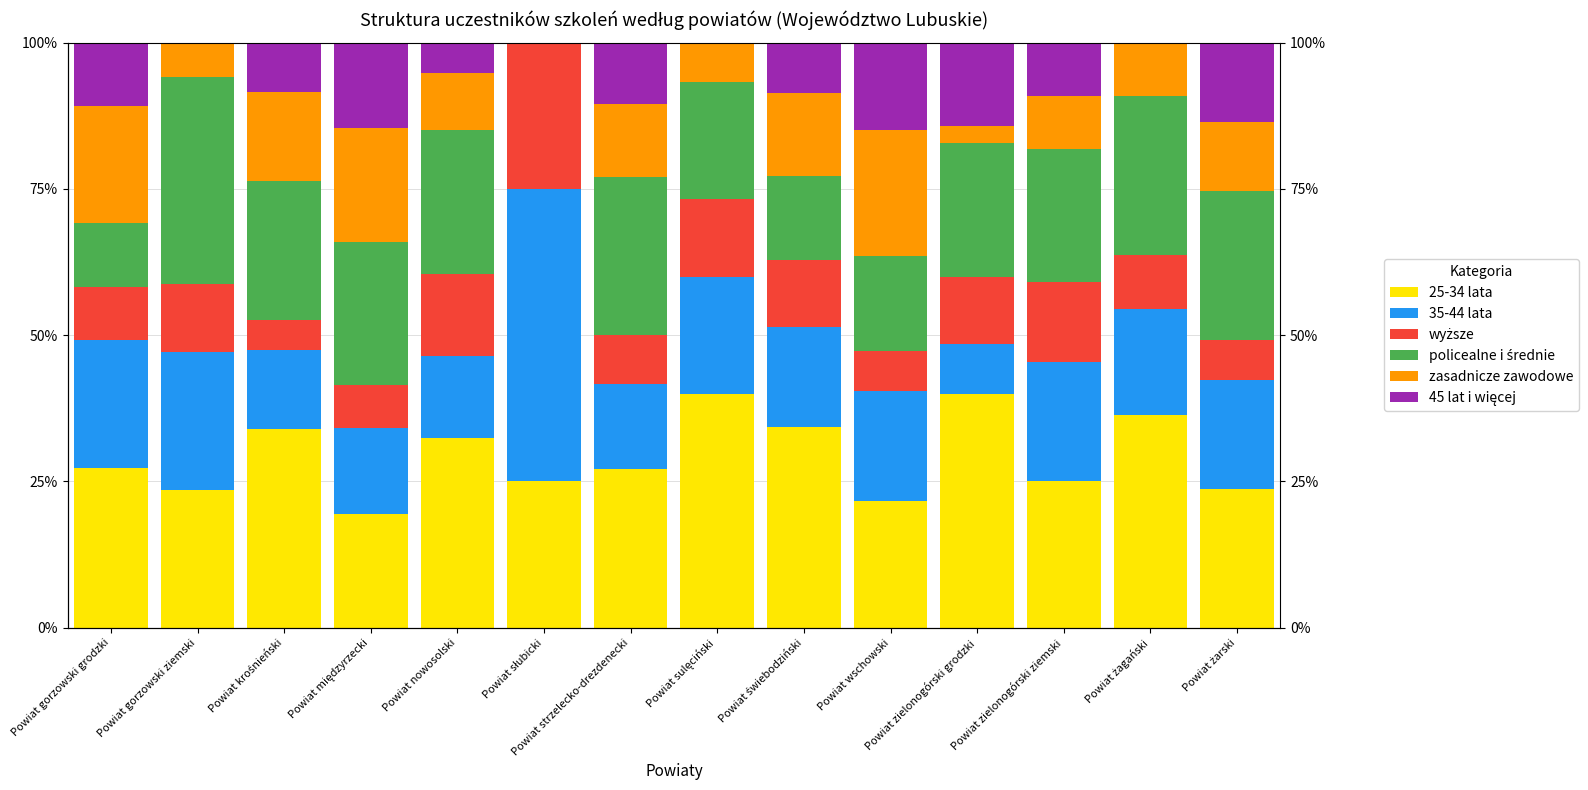

Reading left to right, transcribe all the data shown in this chart.

25-34 lata: Powiat gorzowski grodzki=27.3	Powiat gorzowski ziemski=23.5	Powiat krośnieński=33.9	Powiat międzyrzecki=19.5	Powiat nowosolski=32.5	Powiat słubicki=25.0	Powiat strzelecko-drezdenecki=27.1	Powiat sulęciński=40.0	Powiat świebodziński=34.3	Powiat wschowski=21.6	Powiat zielonogórski grodzki=40.0	Powiat zielonogórski ziemski=25.0	Powiat żagański=36.4	Powiat żarski=23.7
35-44 lata: Powiat gorzowski grodzki=21.8	Powiat gorzowski ziemski=23.5	Powiat krośnieński=13.6	Powiat międzyrzecki=14.6	Powiat nowosolski=14.0	Powiat słubicki=50.0	Powiat strzelecko-drezdenecki=14.6	Powiat sulęciński=20.0	Powiat świebodziński=17.1	Powiat wschowski=18.9	Powiat zielonogórski grodzki=8.6	Powiat zielonogórski ziemski=20.5	Powiat żagański=18.2	Powiat żarski=18.6
wyższe: Powiat gorzowski grodzki=9.1	Powiat gorzowski ziemski=11.8	Powiat krośnieński=5.1	Powiat międzyrzecki=7.3	Powiat nowosolski=14.0	Powiat słubicki=25.0	Powiat strzelecko-drezdenecki=8.3	Powiat sulęciński=13.3	Powiat świebodziński=11.4	Powiat wschowski=6.8	Powiat zielonogórski grodzki=11.4	Powiat zielonogórski ziemski=13.6	Powiat żagański=9.1	Powiat żarski=6.8
policealne i średnie: Powiat gorzowski grodzki=10.9	Powiat gorzowski ziemski=35.3	Powiat krośnieński=23.7	Powiat międzyrzecki=24.4	Powiat nowosolski=24.6	Powiat słubicki=0.0	Powiat strzelecko-drezdenecki=27.1	Powiat sulęciński=20.0	Powiat świebodziński=14.3	Powiat wschowski=16.2	Powiat zielonogórski grodzki=22.9	Powiat zielonogórski ziemski=22.7	Powiat żagański=27.3	Powiat żarski=25.4
zasadnicze zawodowe: Powiat gorzowski grodzki=20.0	Powiat gorzowski ziemski=5.9	Powiat krośnieński=15.3	Powiat międzyrzecki=19.5	Powiat nowosolski=9.6	Powiat słubicki=0.0	Powiat strzelecko-drezdenecki=12.5	Powiat sulęciński=6.7	Powiat świebodziński=14.3	Powiat wschowski=21.6	Powiat zielonogórski grodzki=2.9	Powiat zielonogórski ziemski=9.1	Powiat żagański=9.1	Powiat żarski=11.9
45 lat i więcej: Powiat gorzowski grodzki=10.9	Powiat gorzowski ziemski=0.0	Powiat krośnieński=8.5	Powiat międzyrzecki=14.6	Powiat nowosolski=5.3	Powiat słubicki=0.0	Powiat strzelecko-drezdenecki=10.4	Powiat sulęciński=0.0	Powiat świebodziński=8.6	Powiat wschowski=14.9	Powiat zielonogórski grodzki=14.3	Powiat zielonogórski ziemski=9.1	Powiat żagański=0.0	Powiat żarski=13.6